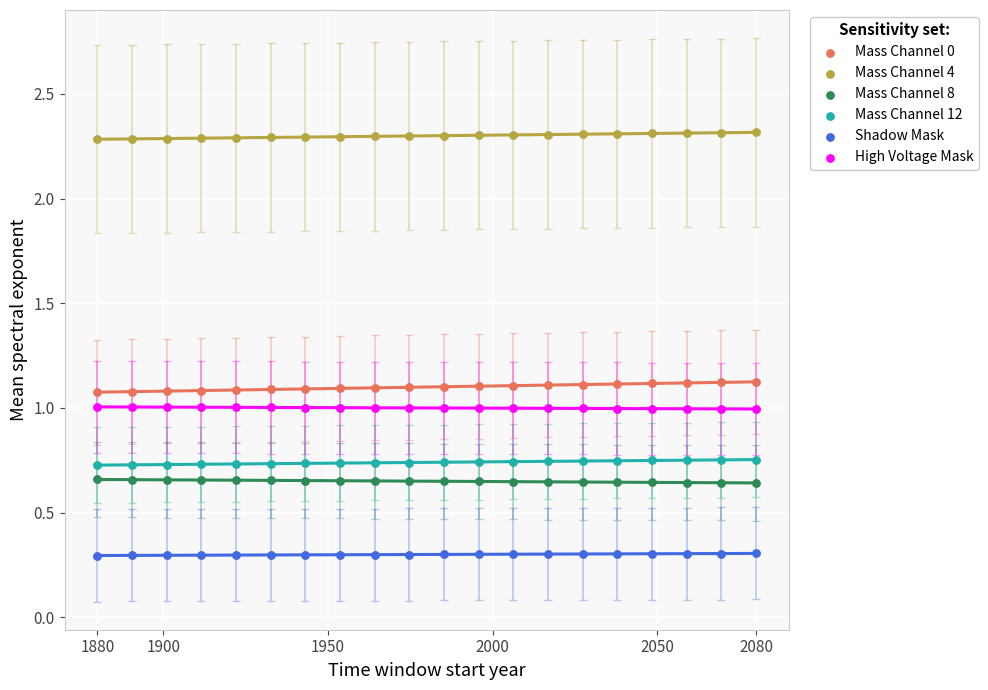

Which series reaches the maximum Y coordinate?

Mass Channel 4